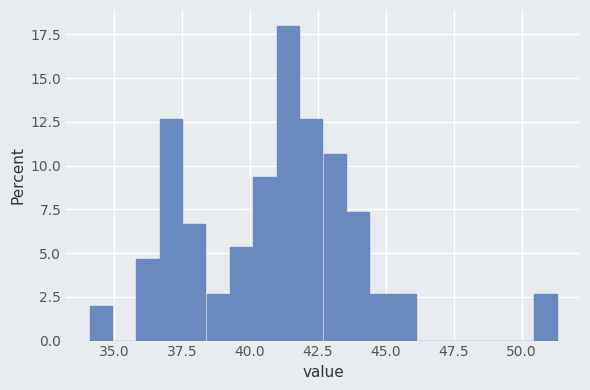

Read against the x-axis, roughly where is the centre of the tallest bar?

41.5